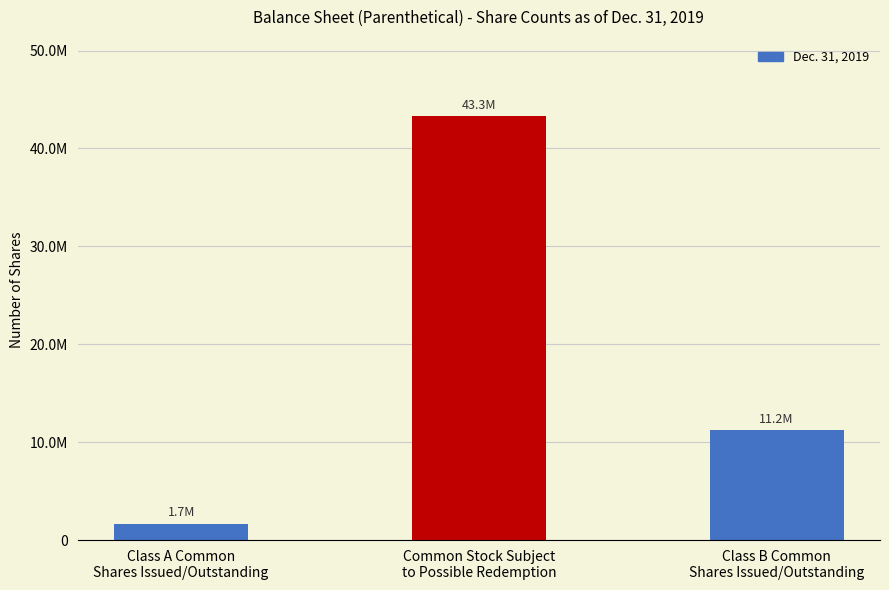

Between Class A Common
Shares Issued/Outstanding and Class B Common
Shares Issued/Outstanding, which is larger?

Class B Common
Shares Issued/Outstanding